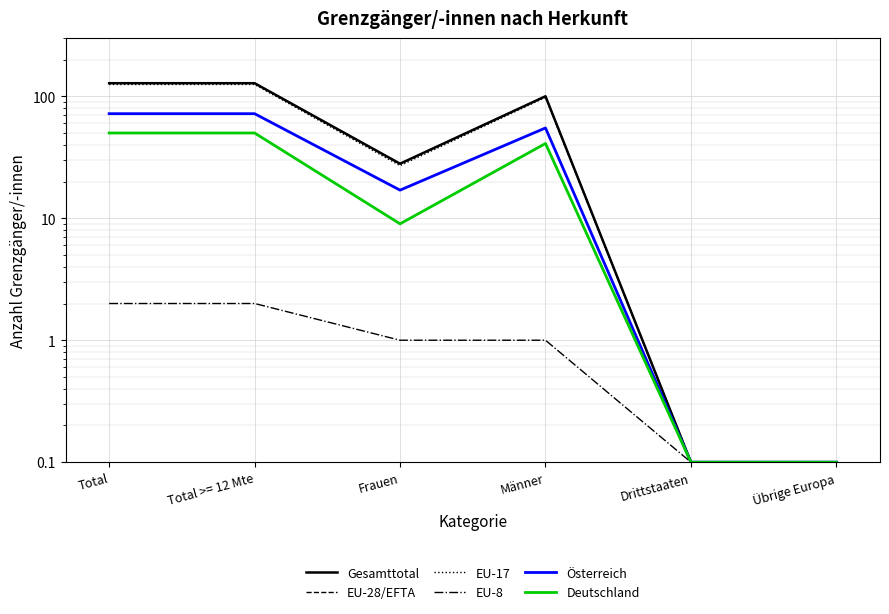

How many distinct data groups are displayed?

6